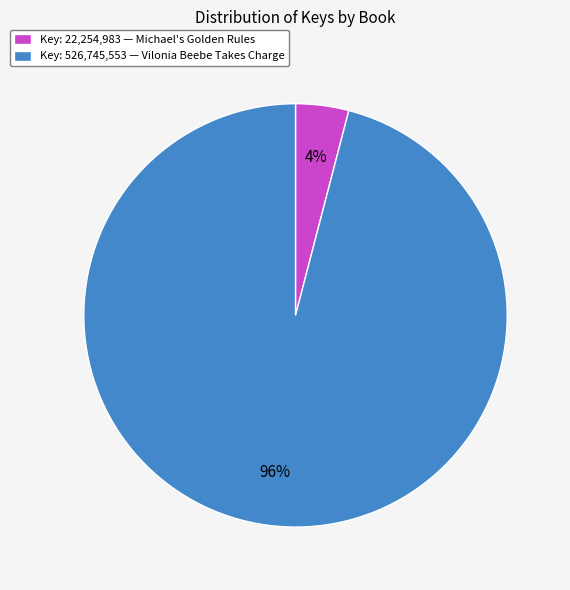

How many slices are in this pie chart?

2